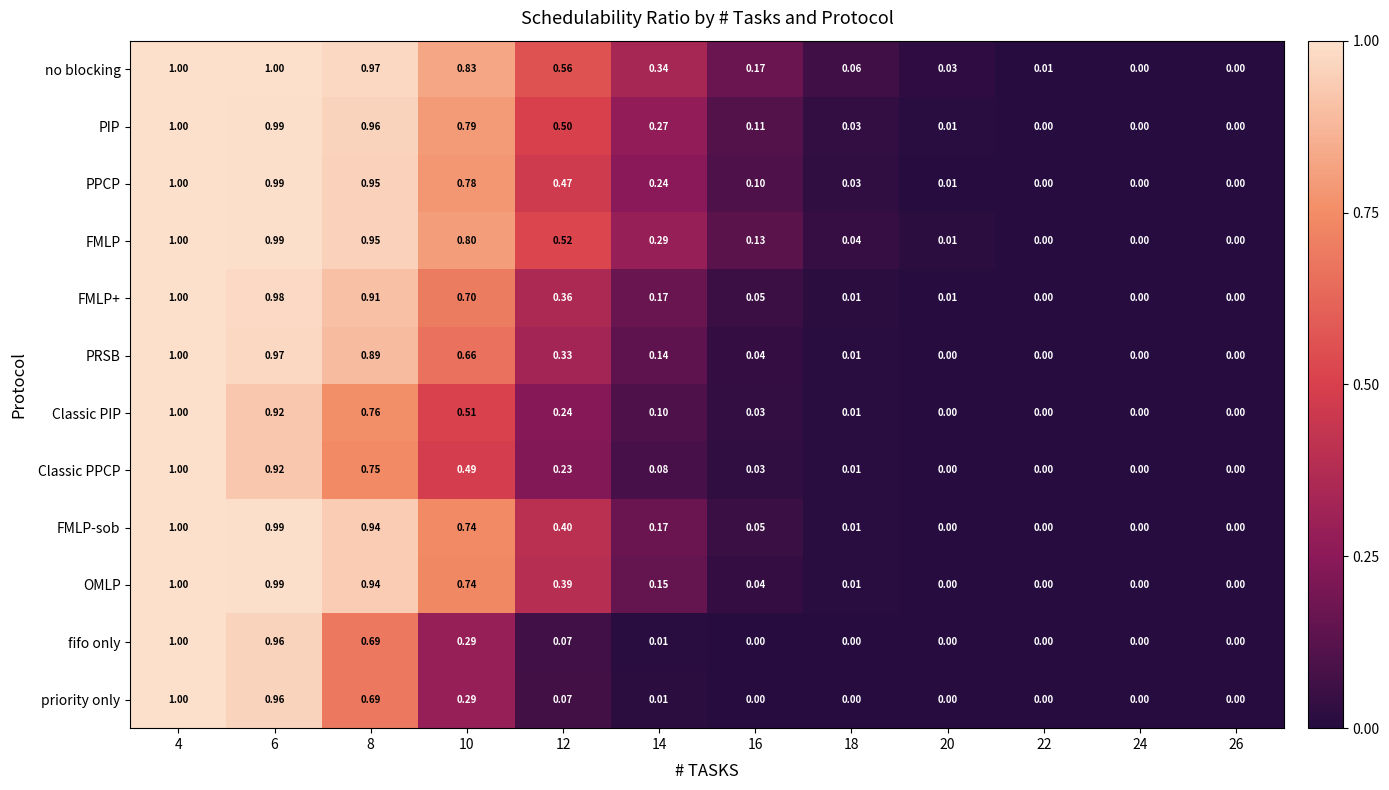

Which series has the largest total across all categories?

no blocking